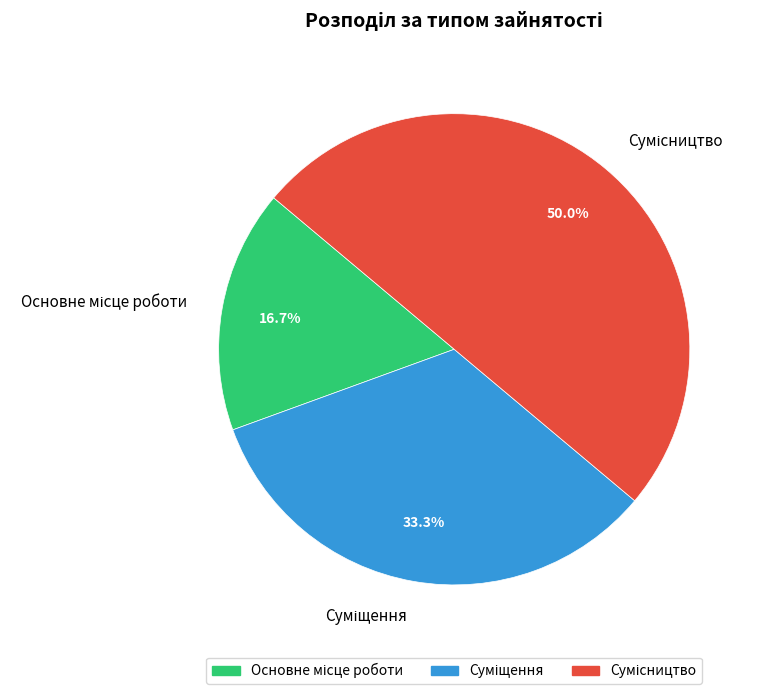

How many segments does this pie chart have?

3